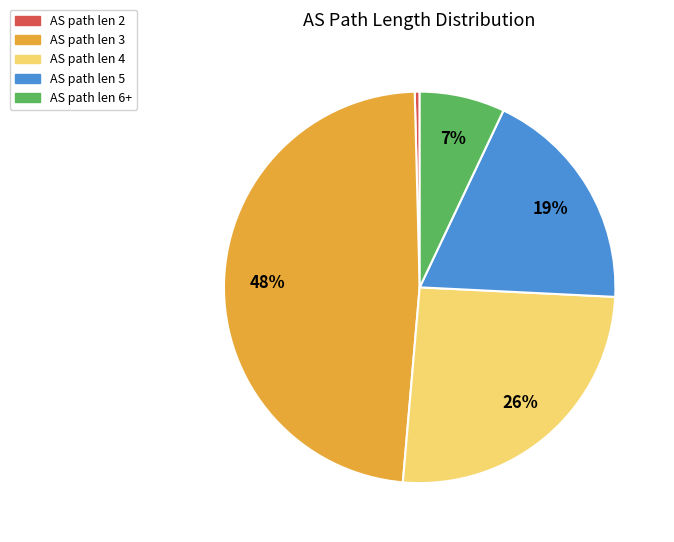

The AS path len 3 slice represents 61% of the pie. True or false?

False